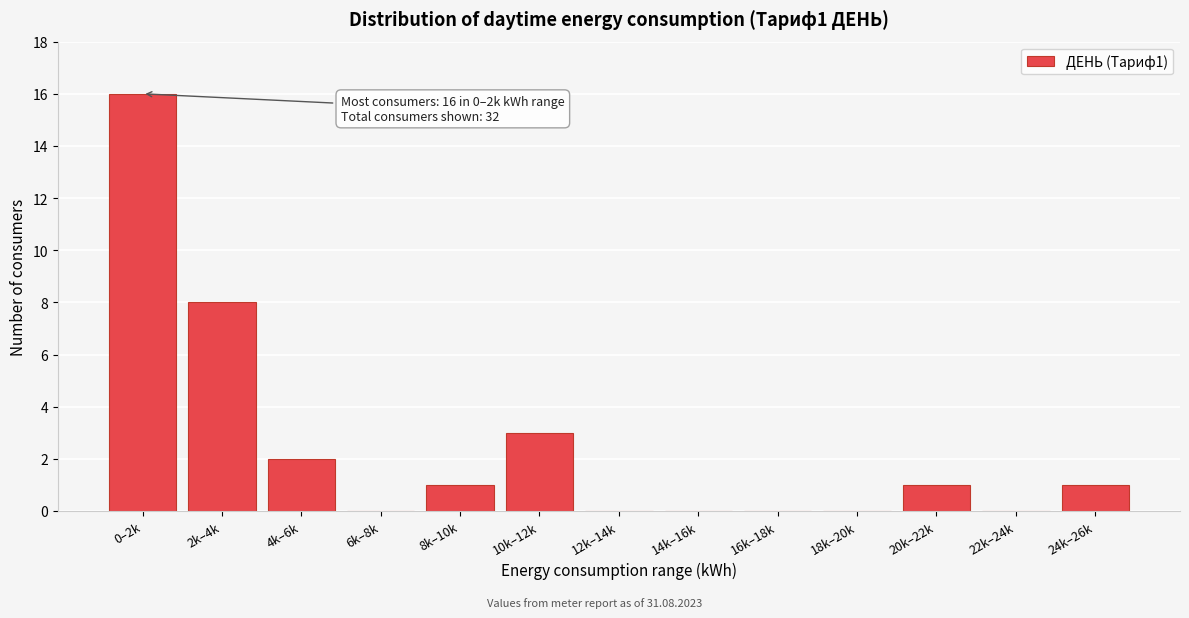

Reading left to right, transcribe all the data shown in this chart.

0–2k=16	2k–4k=8	4k–6k=2	6k–8k=0	8k–10k=1	10k–12k=3	12k–14k=0	14k–16k=0	16k–18k=0	18k–20k=0	20k–22k=1	22k–24k=0	24k–26k=1